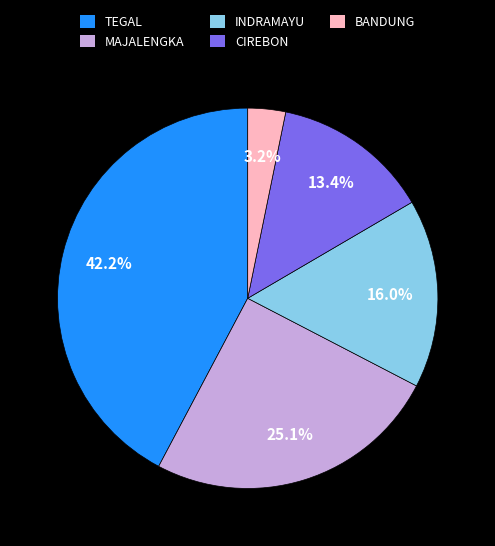

Is it true that BANDUNG is 3% of the pie?

True